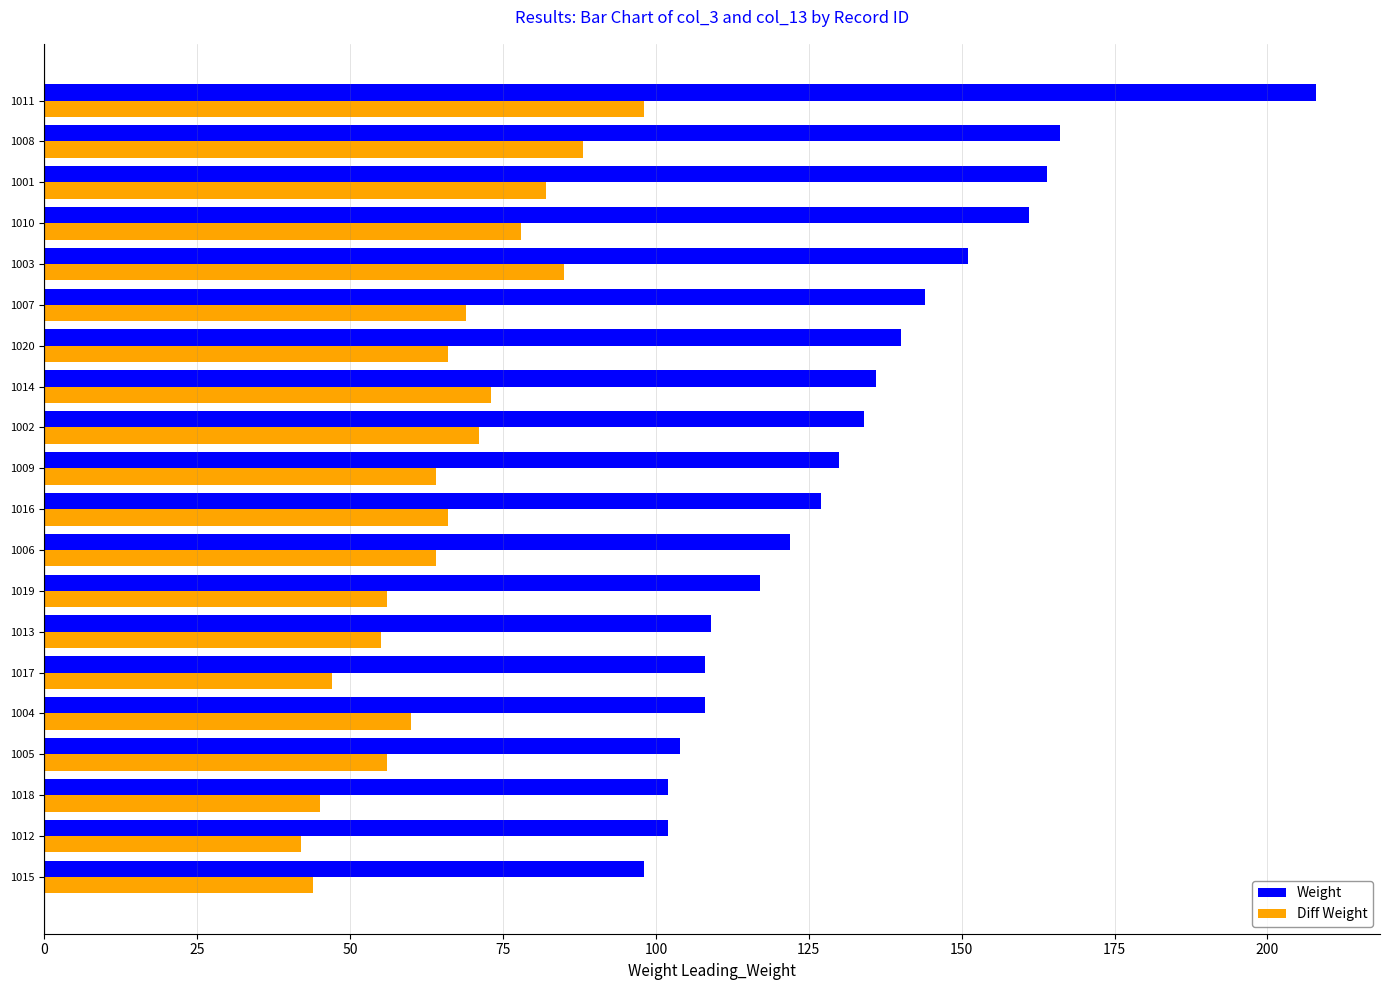

How many data points does each series have?

20